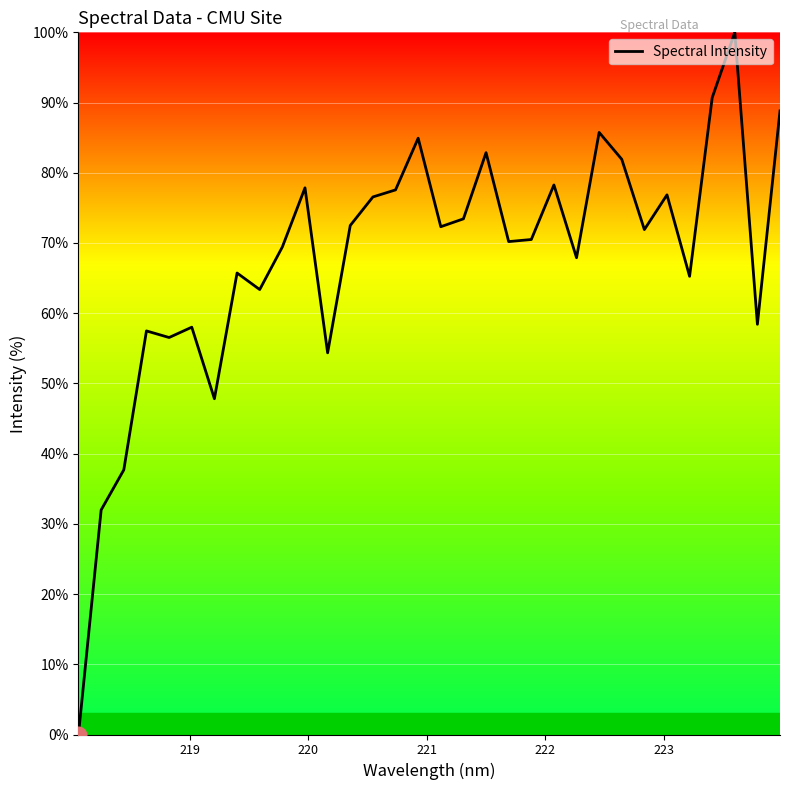

What is the greatest value displayed?

100.0